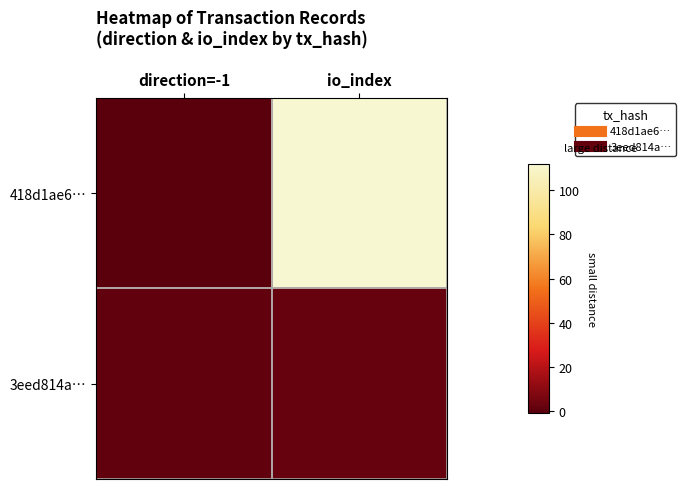

Count the number of data series in this chart.

2